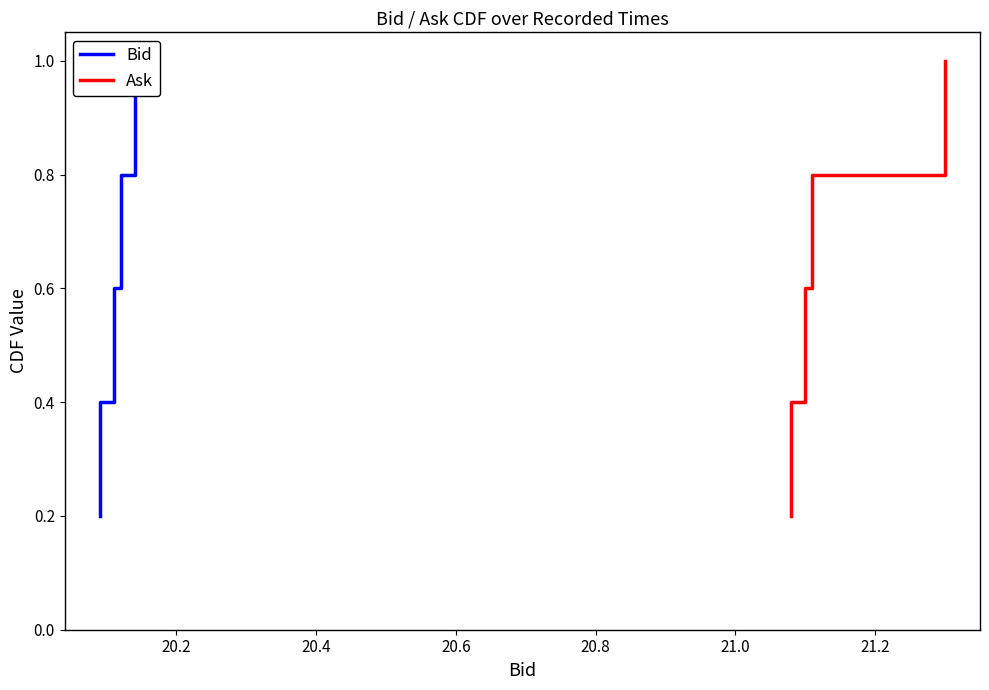

What is the minimum value shown in the chart?

0.2